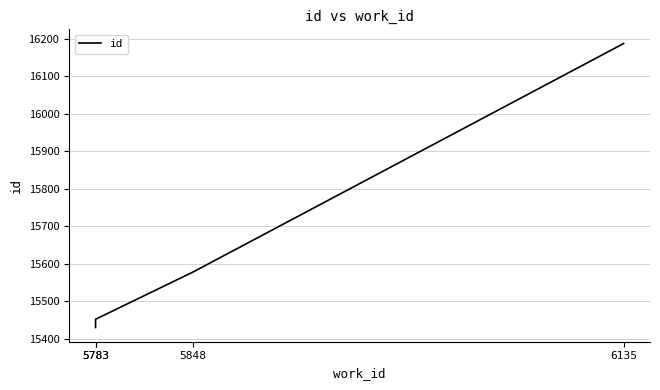

How many distinct data groups are displayed?

1